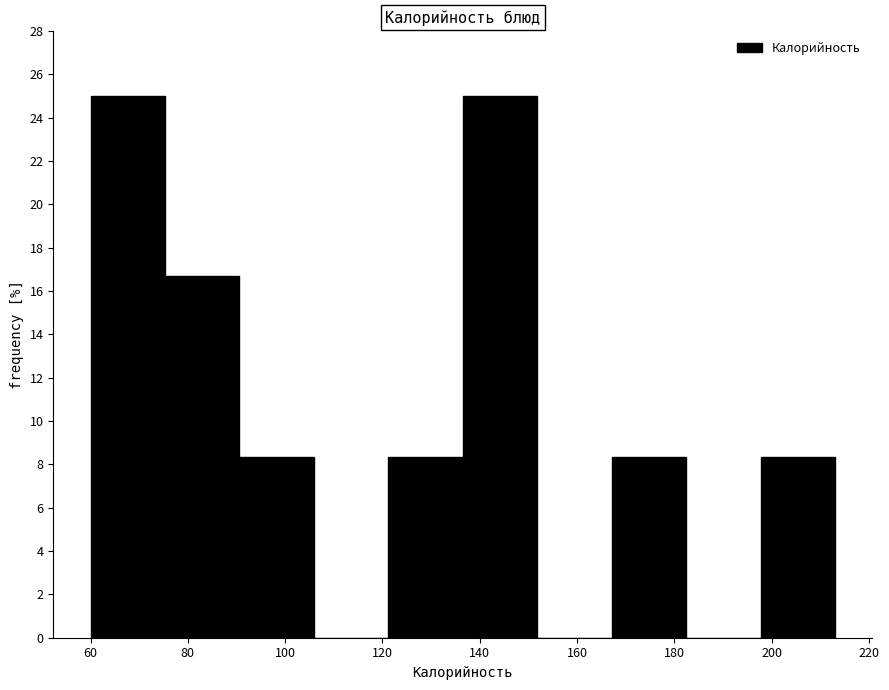

Reading left to right, transcribe this chart: for each bar, give the range it covers on the x-axis and its height. Neither the bar edges nor the heights are printed on the chart, so give them approximately, as read against the axes.

60 to 76: 25.0
76 to 90: 16.6
90 to 106: 8.4
106 to 122: 0
122 to 136: 8.4
136 to 152: 25.0
152 to 168: 0
168 to 182: 8.4
182 to 198: 0
198 to 214: 8.4